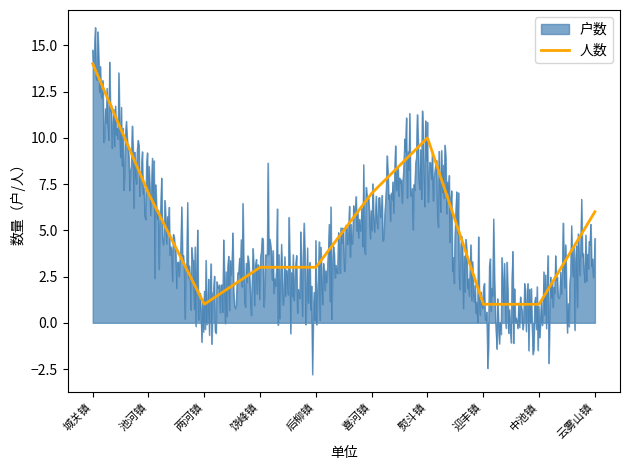

List the series in order of their peak value, lowest first.

人数, 户数